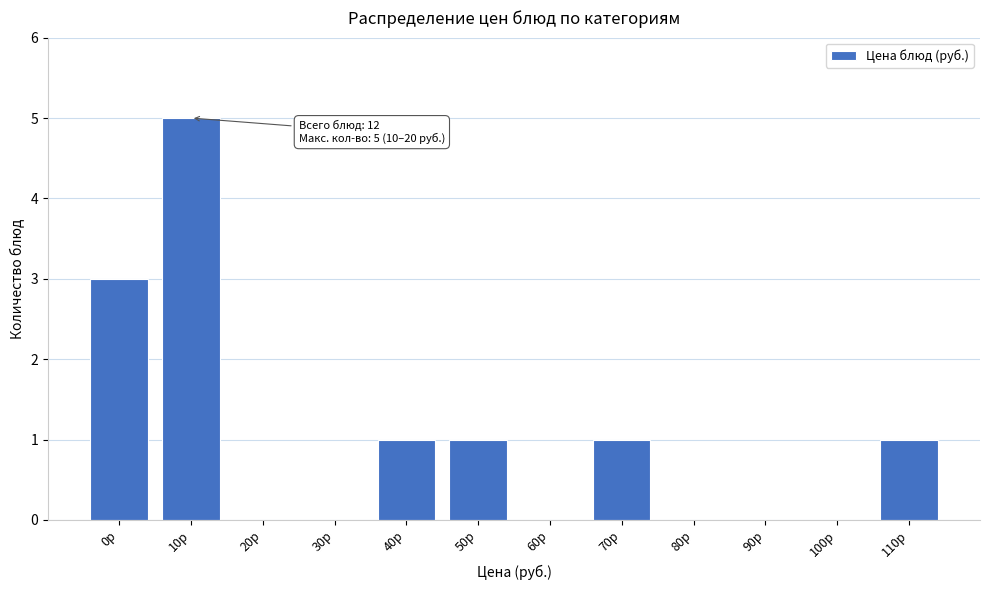

Reading left to right, list all the values displayed in this chart.

0р=3	10р=5	20р=0	30р=0	40р=1	50р=1	60р=0	70р=1	80р=0	90р=0	100р=0	110р=1